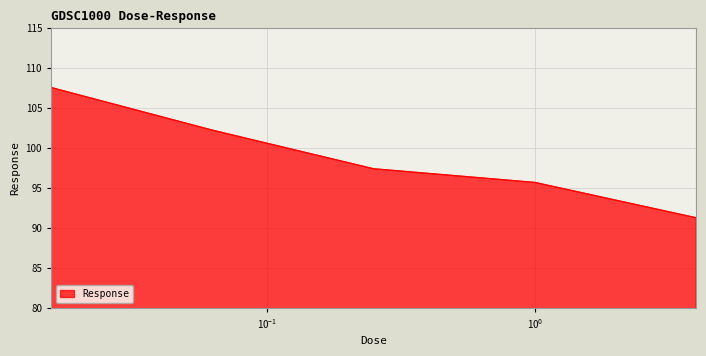

True or false: there are more than 0 points higher than both neighbors.

False